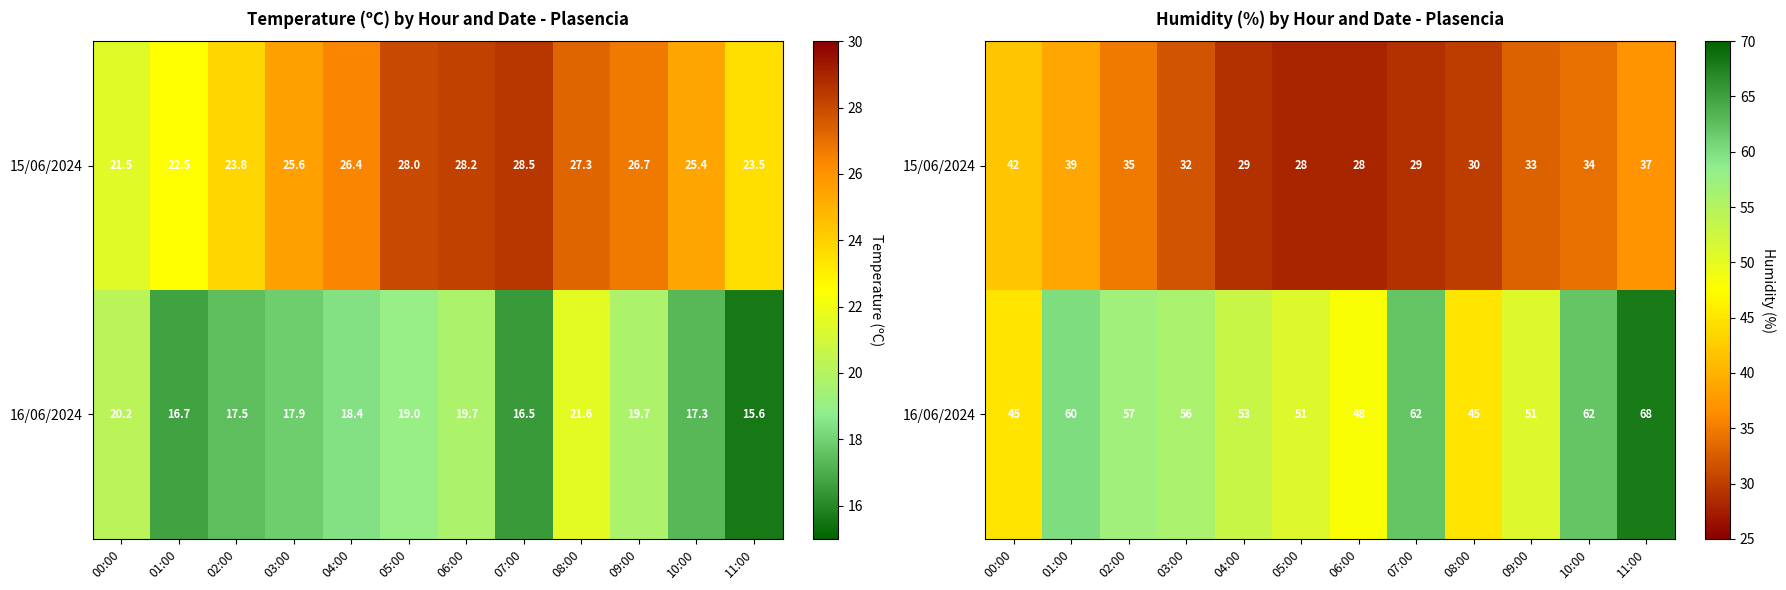

How many data points in 16/06/2024 are less than 56?

6